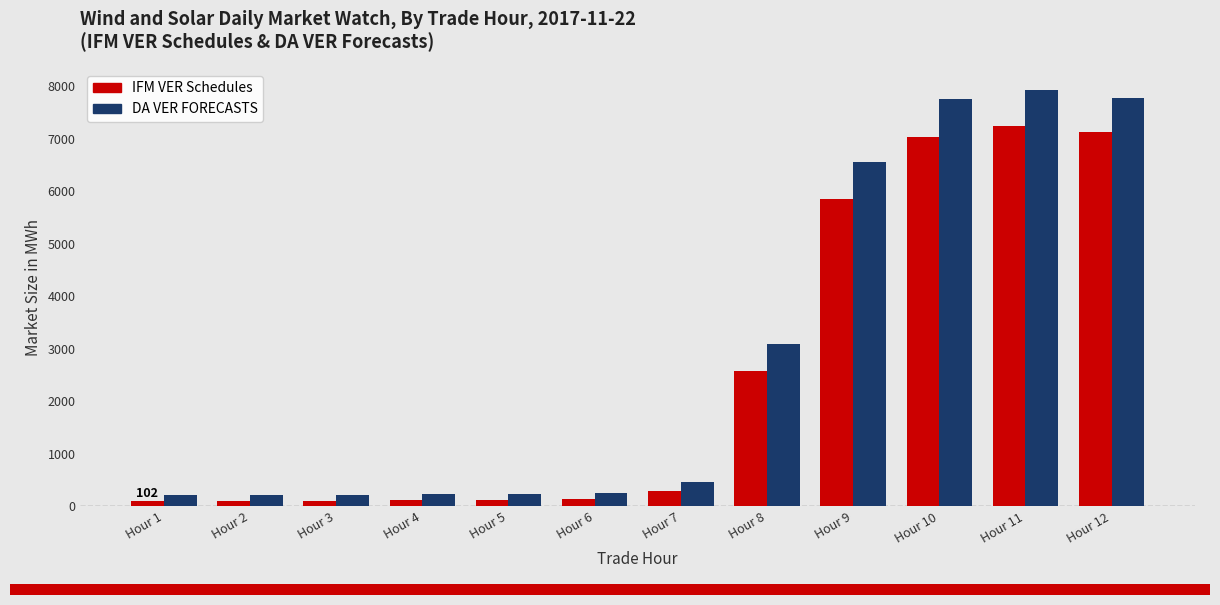

What is the minimum value for DA VER FORECASTS?

213.9